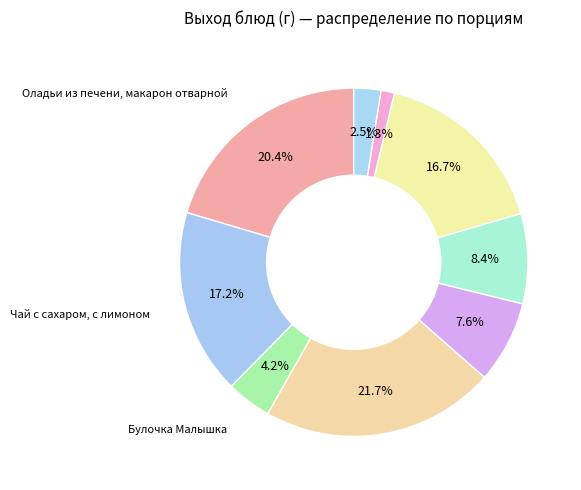

Which slice is the smallest?

Хлеб пшеничный